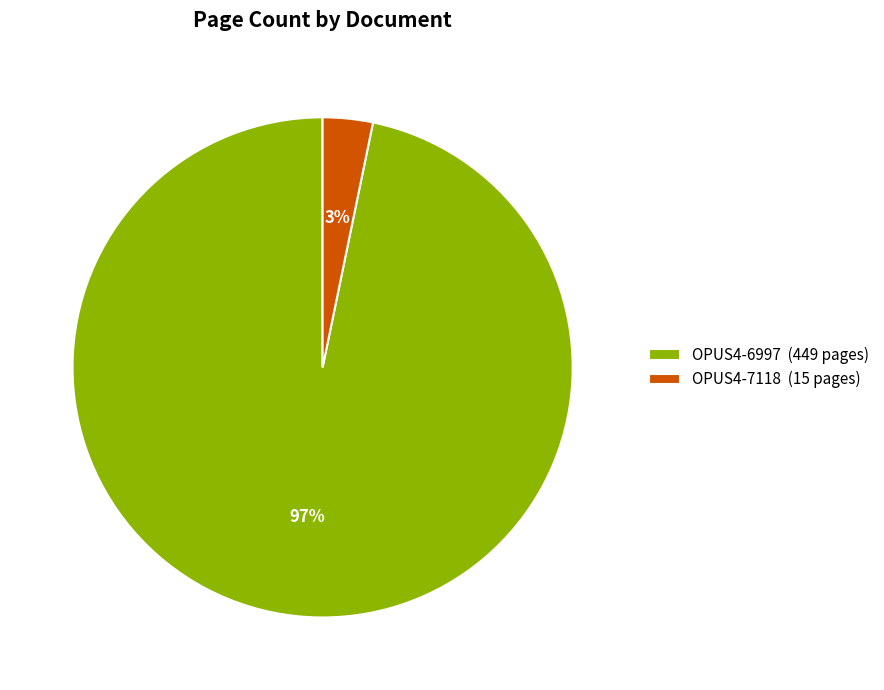

To the nearest percent, what portion does OPUS4-6997 represent?

97%